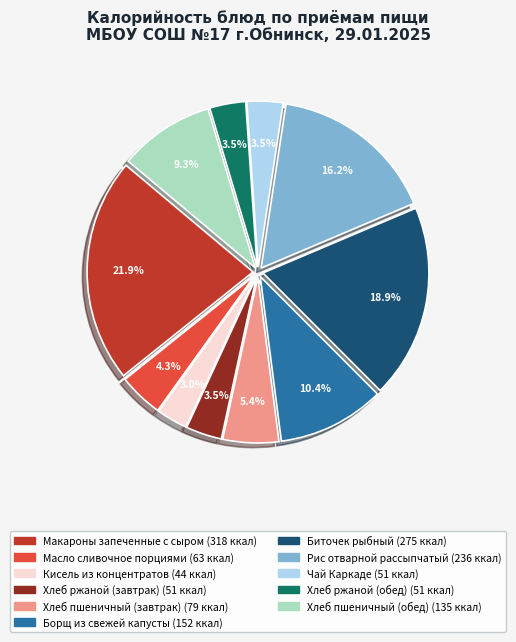

Is there any slice that represents more than half of the pie?

No